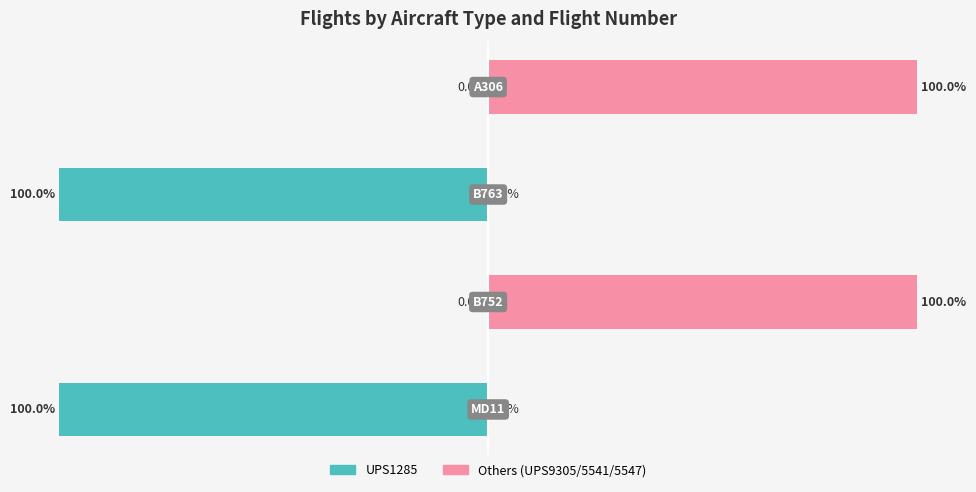

Reading left to right, what are all the values shown in this chart?

UPS1285: 0=-100	1=0	2=-100	3=0
Others (UPS9305/5541/5547): 0=0	1=100	2=0	3=100